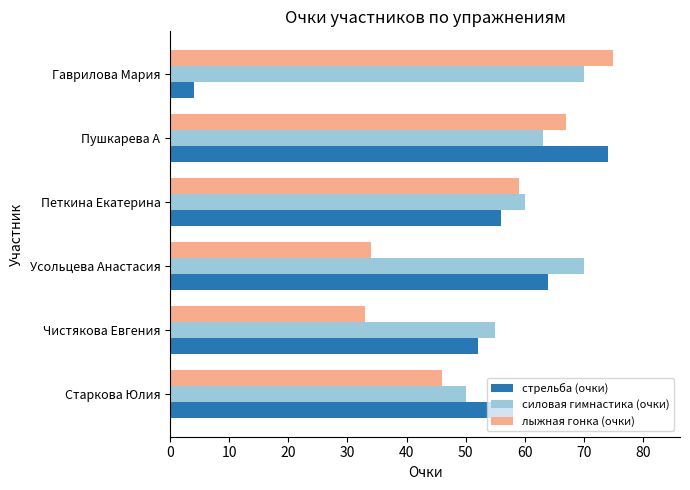

Which category has the lowest value in the лыжная гонка (очки) series?

Чистякова Евгения